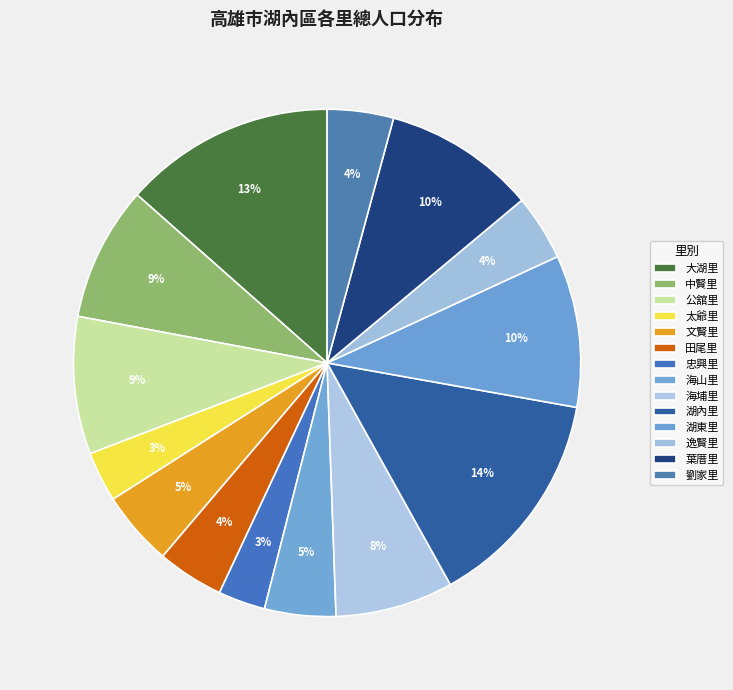

Count the number of slices in the pie.

14